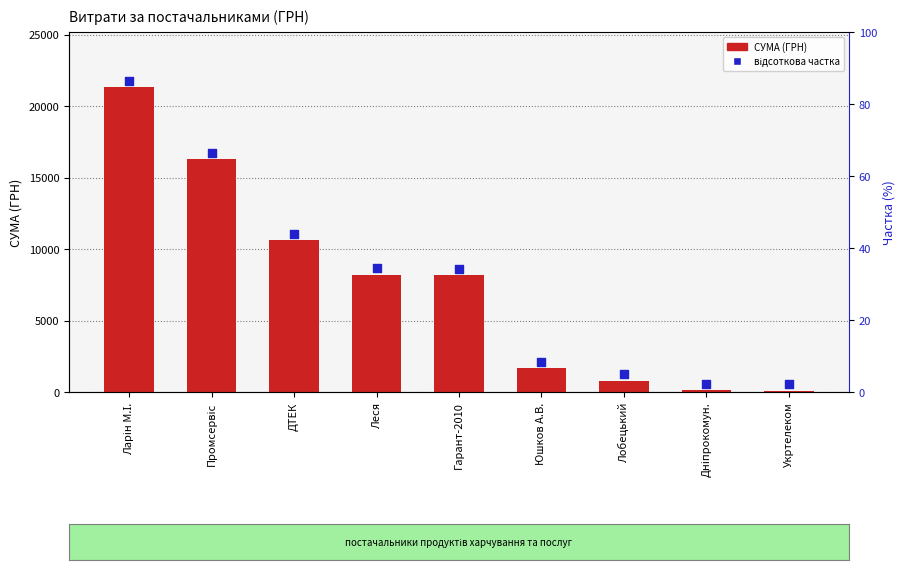

What is the ratio of the value at Гарант-2010 to the value at ДТЕК?

0.8